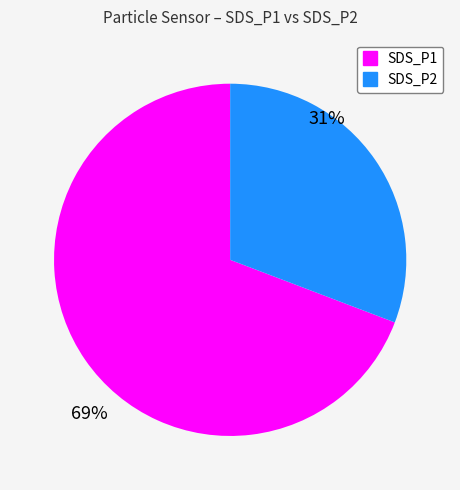

Does SDS_P2 represent more than half of the total?

No